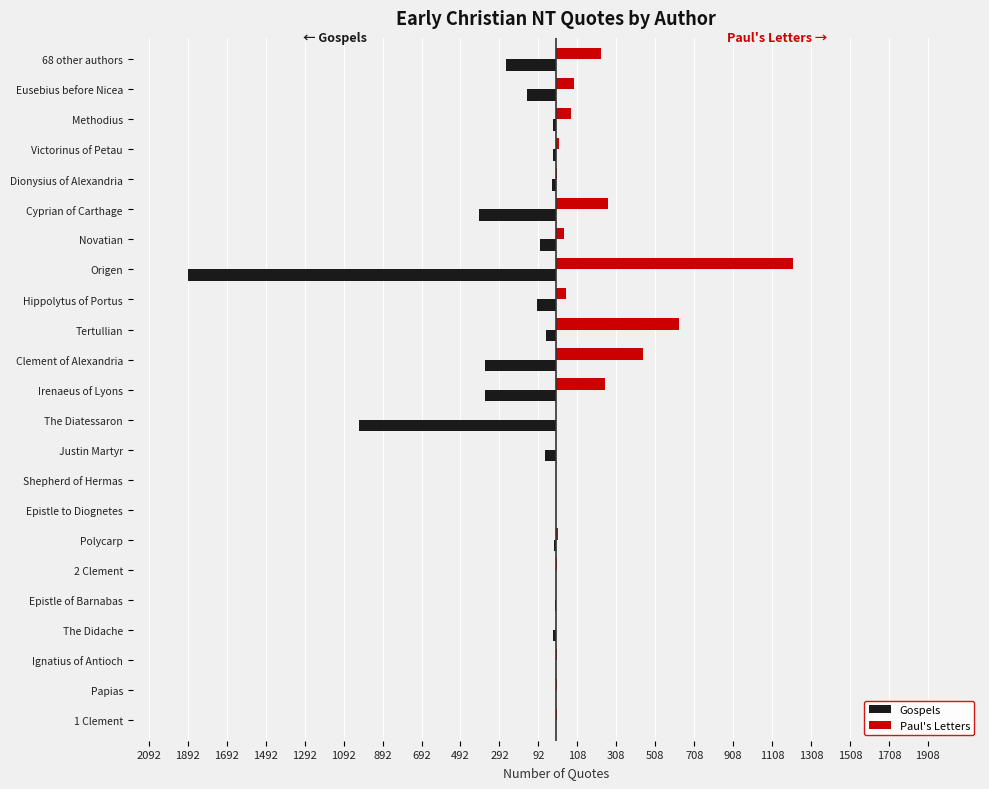

At how many categories does at least one series exceed 1164?

1